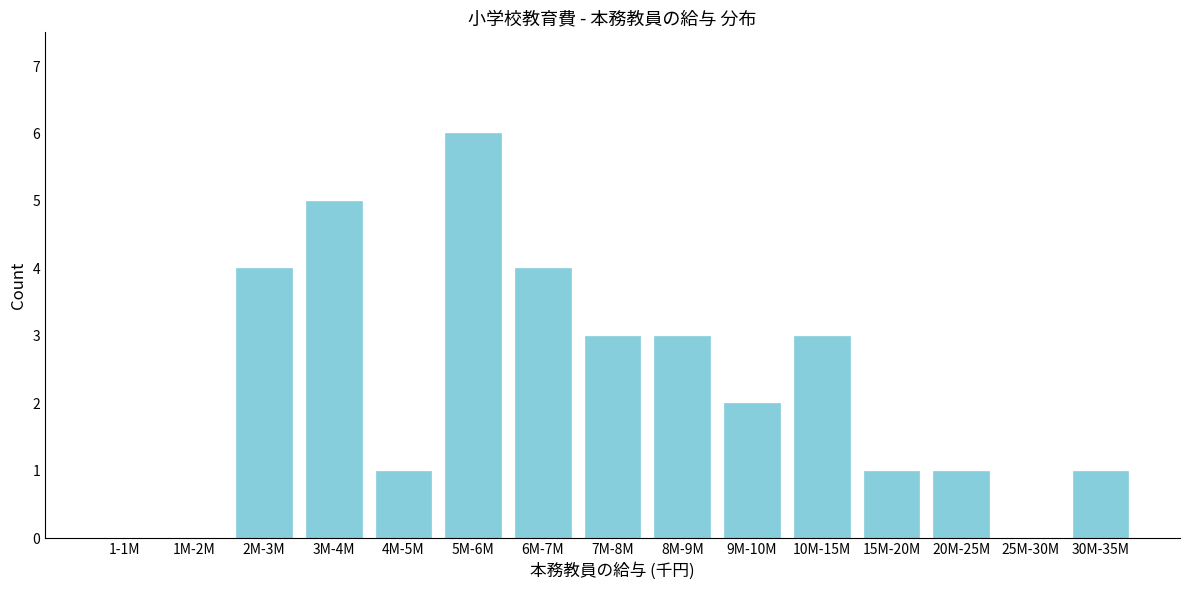

Reading left to right, transcribe all the data shown in this chart.

1-1M=0	1M-2M=0	2M-3M=4	3M-4M=5	4M-5M=1	5M-6M=6	6M-7M=4	7M-8M=3	8M-9M=3	9M-10M=2	10M-15M=3	15M-20M=1	20M-25M=1	25M-30M=0	30M-35M=1